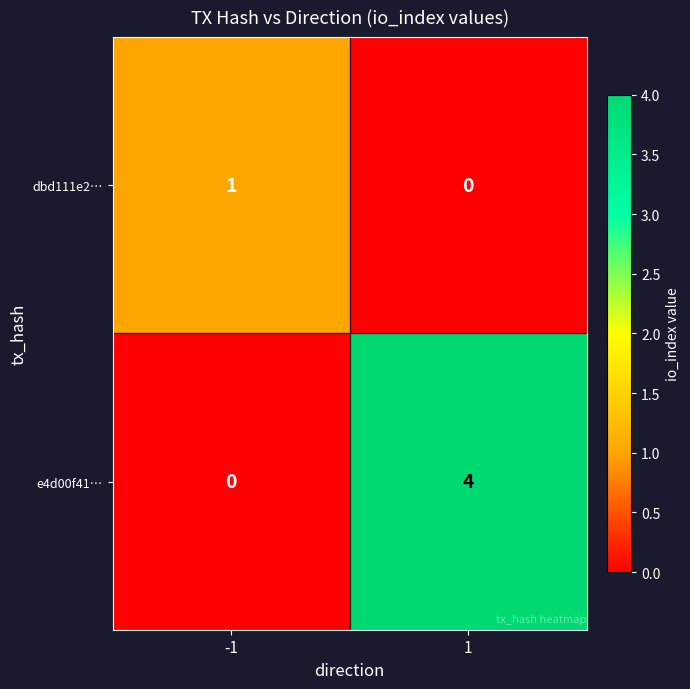

What is the sum of all e4d00f41… values?

4